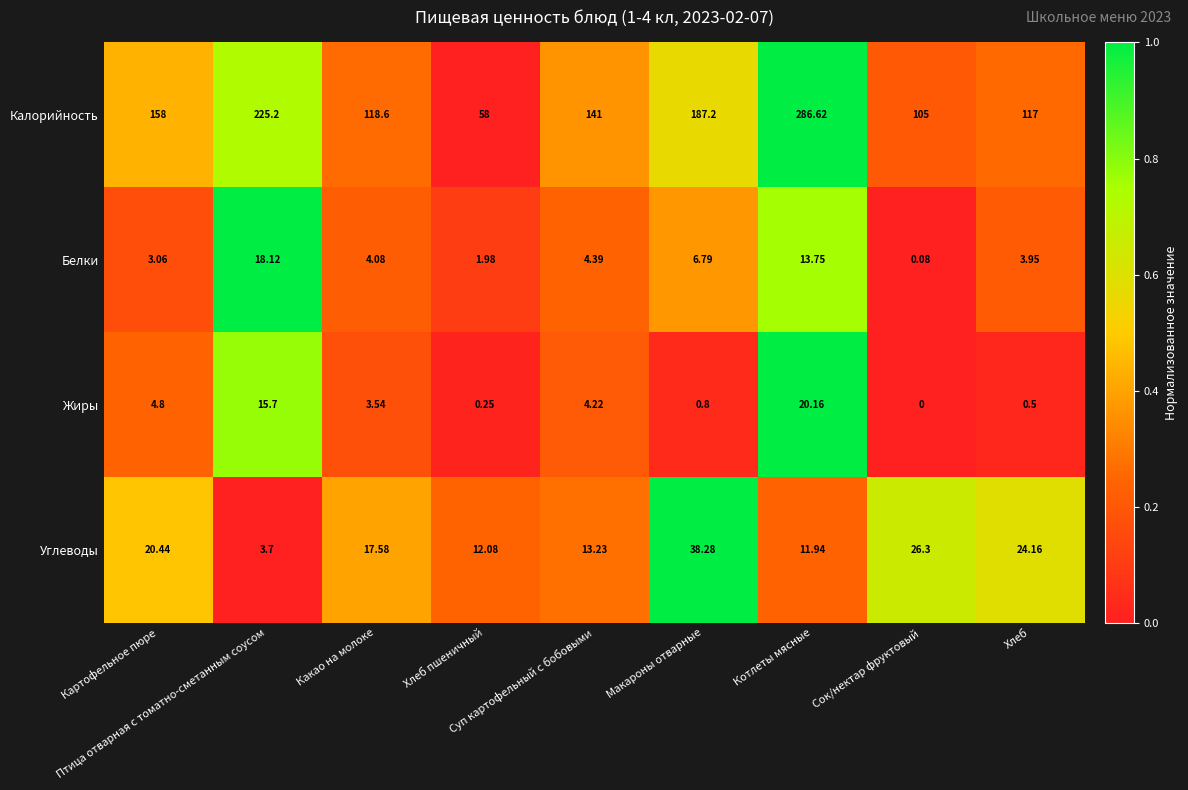

List the series in order of their peak value, lowest first.

Белки, Жиры, Углеводы, Калорийность